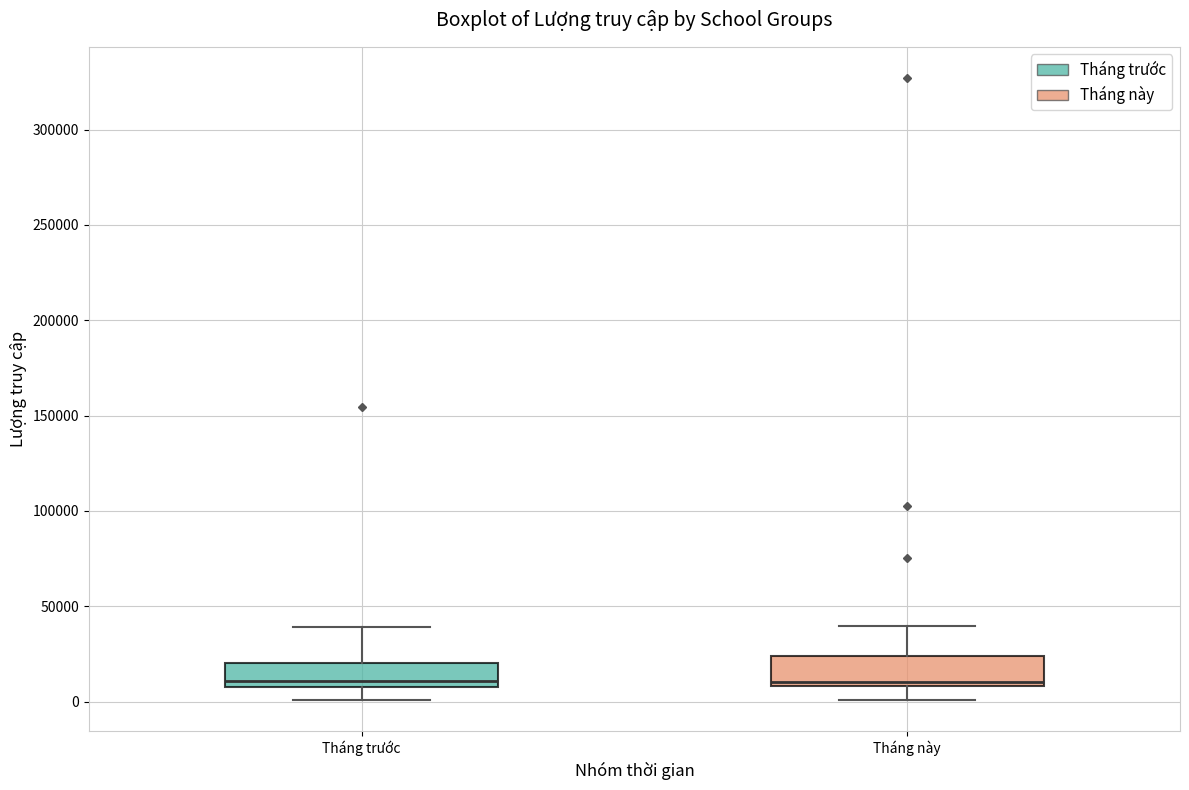

Reading left to right, transcribe this box plot: for each box, give where its median line is, the range the box spans, and where its two whiskers end, as read against the y-axis. The values are not printed on the chart, so give them approximately, as read against the axis.

Tháng trước: median 10000, box 5000 to 20000, whiskers 0 to 40000
Tháng này: median 10000 (just above the box's lower edge), box 10000 to 25000, whiskers 0 to 40000